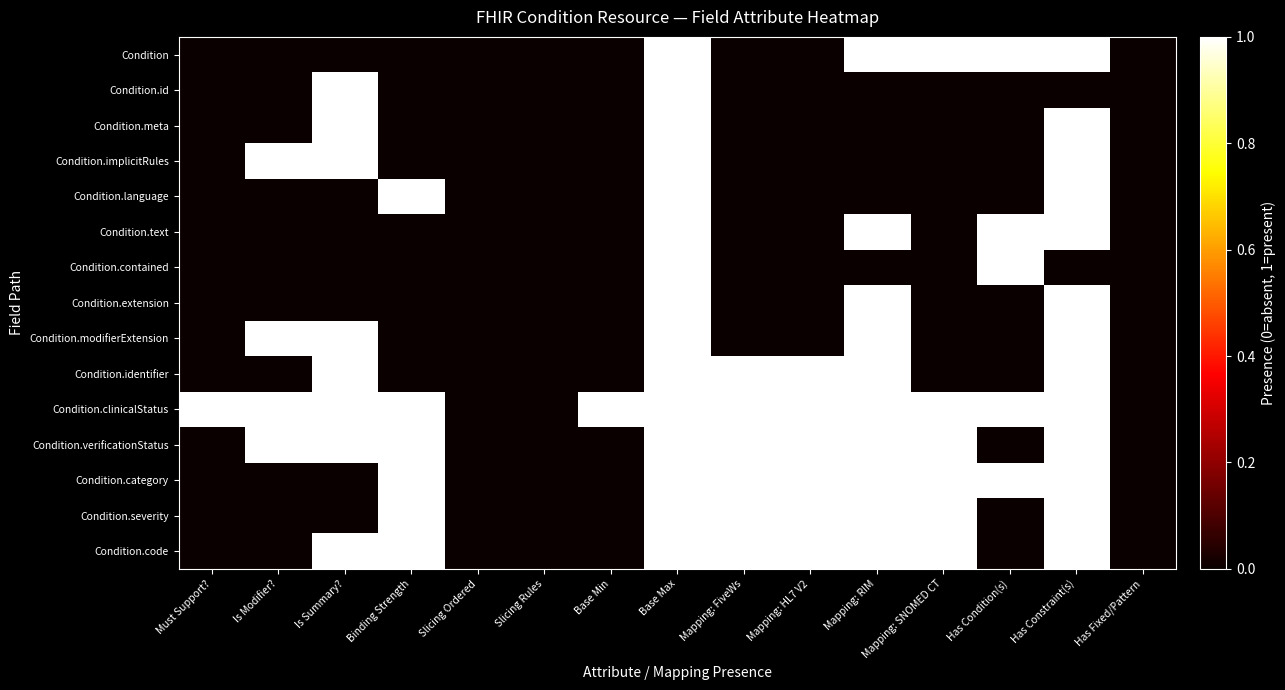

Which series has the largest range (max minus min)?

Condition